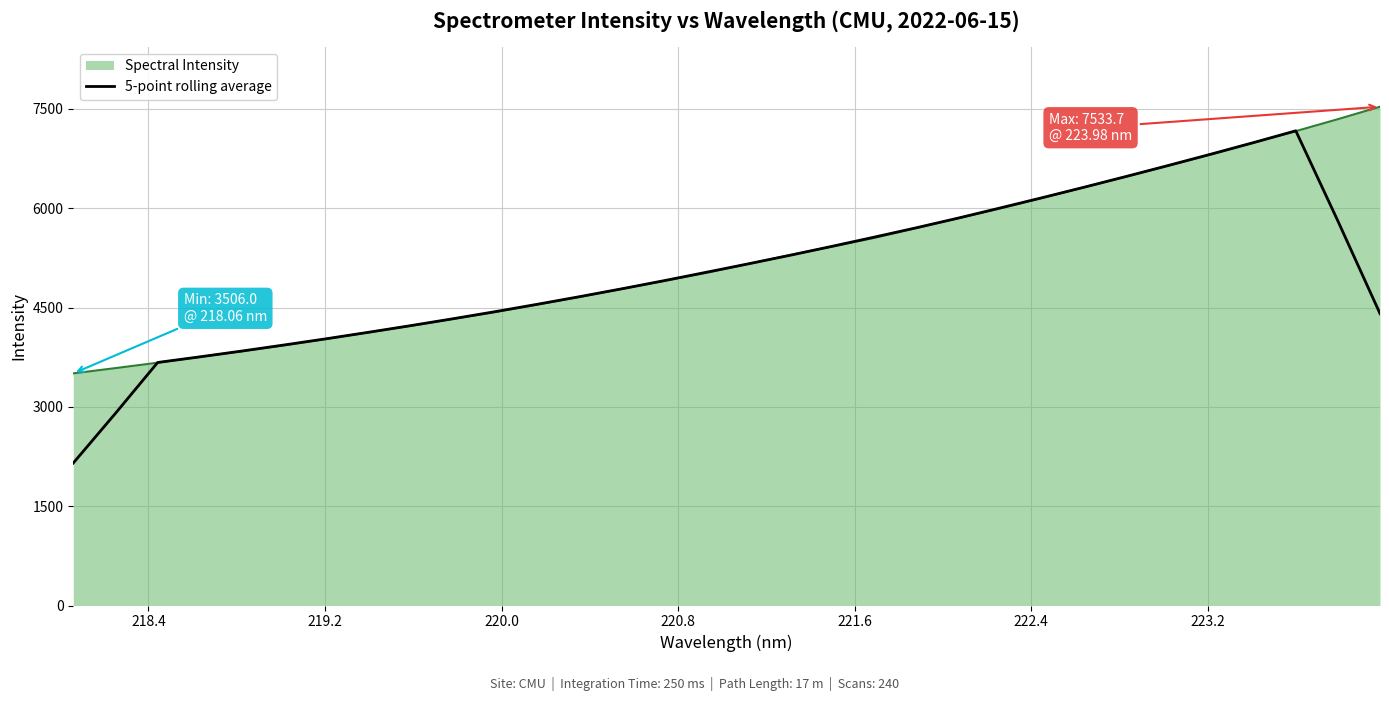

How many lines are shown in the chart?

2